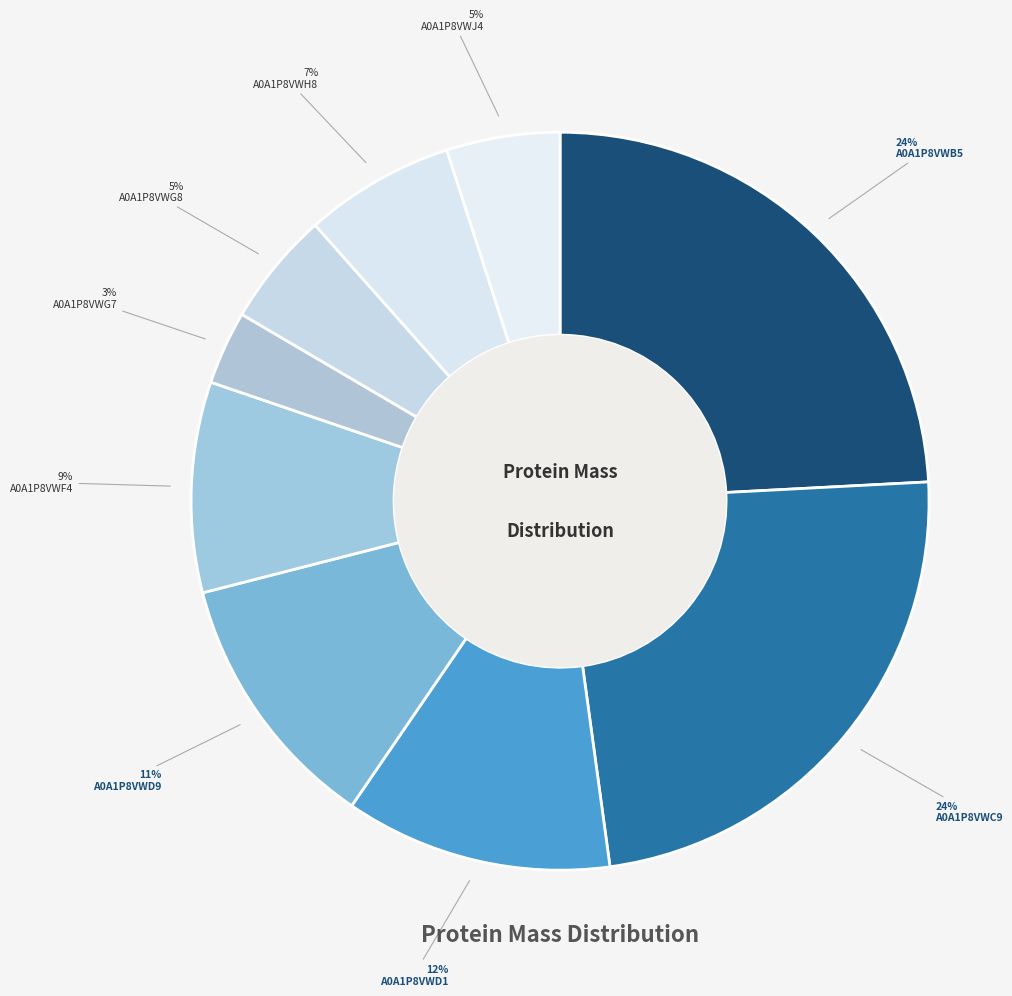

Does A0A1P8VWD1 represent more than half of the total?

No